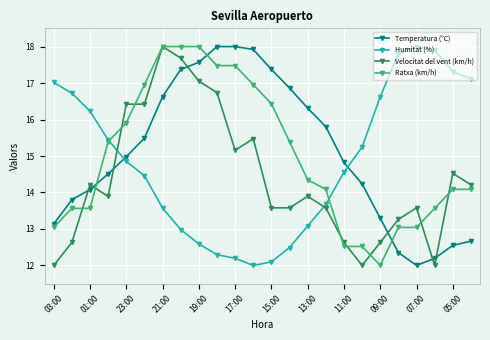

What is the value of the Humitat (%) point at the 22nd from the left?

17.9